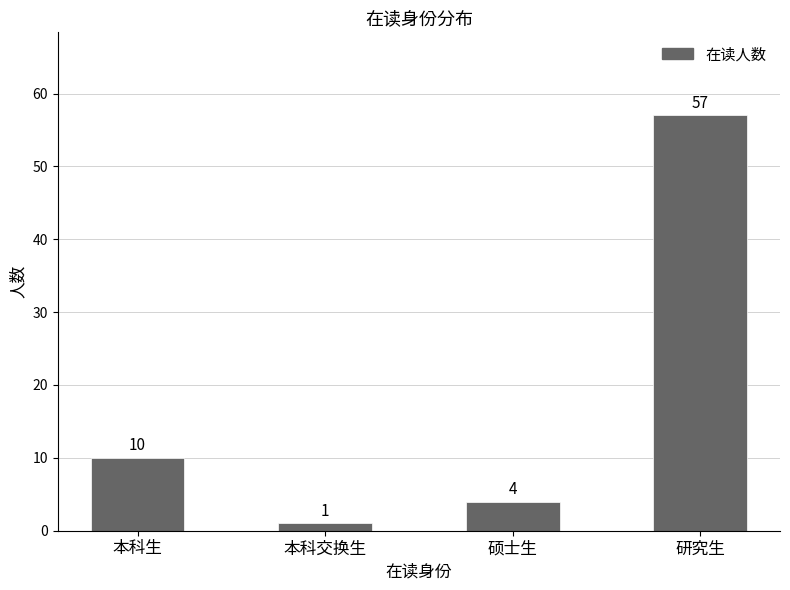

Reading left to right, what are all the values shown in this chart?

10	1	4	57